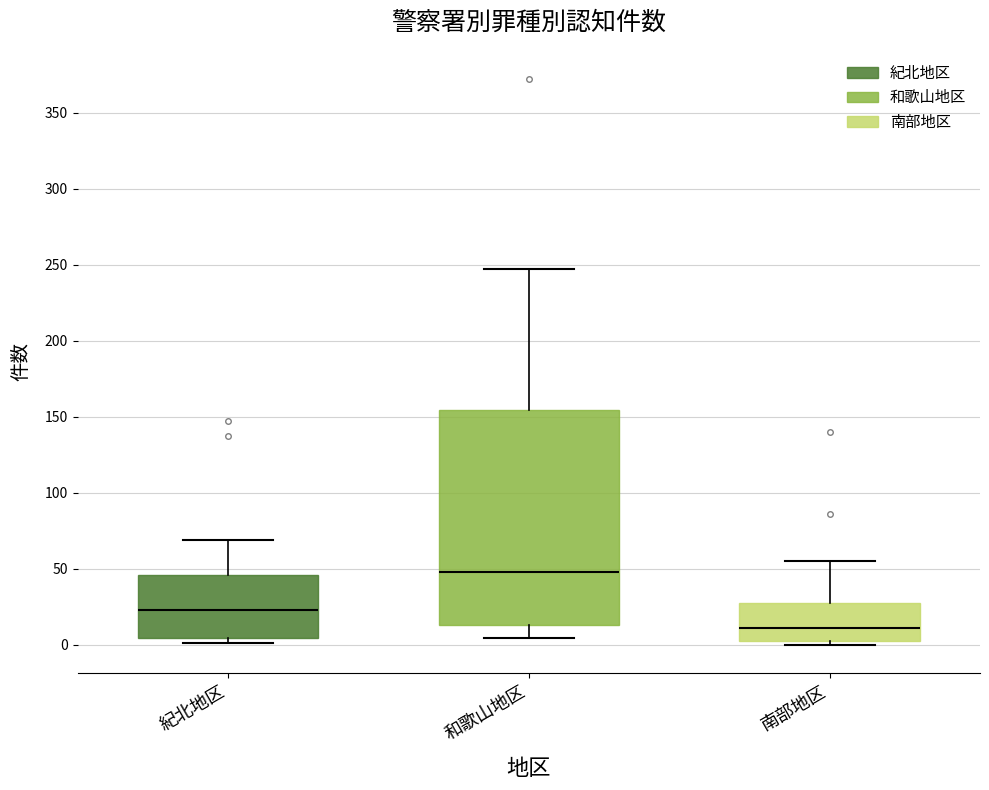

Reading left to right, transcribe this box plot: for each box, give where its median line is, the range the box spans, and where its two whiskers end, as read against the y-axis. The values are not printed on the chart, so give them approximately, as read against the axis.

紀北地区: median 25, box 5 to 45, whiskers 0 to 70
和歌山地区: median 50, box 15 to 155, whiskers 5 to 245
南部地区: median 10, box 0 to 25, whiskers 0 (just below the box's lower edge) to 55